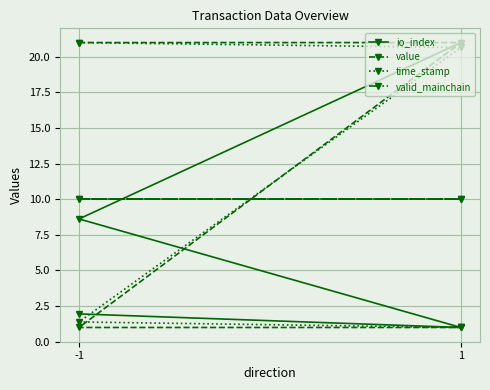

What is the maximum value shown in the chart?

21.0